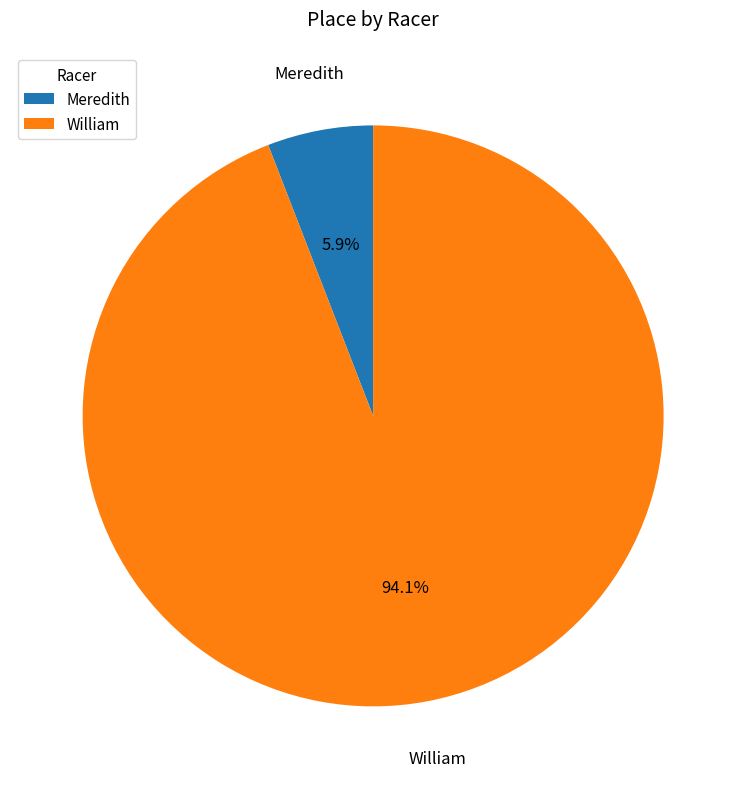

Is there a majority slice in this chart?

Yes